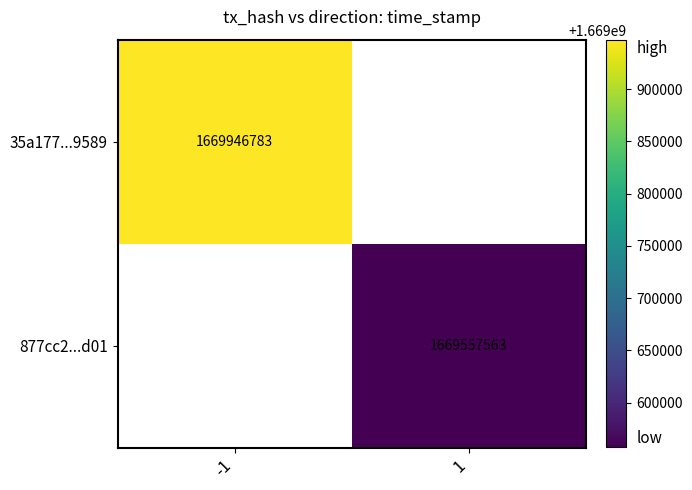

Is it true that 877cc2...d01 equals 1669557563 at 1?

True